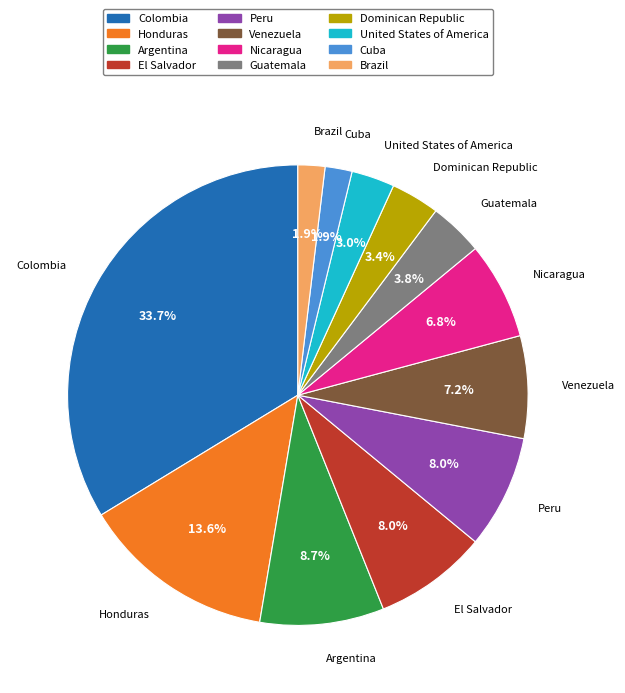

Which category has the biggest portion of the pie?

Colombia